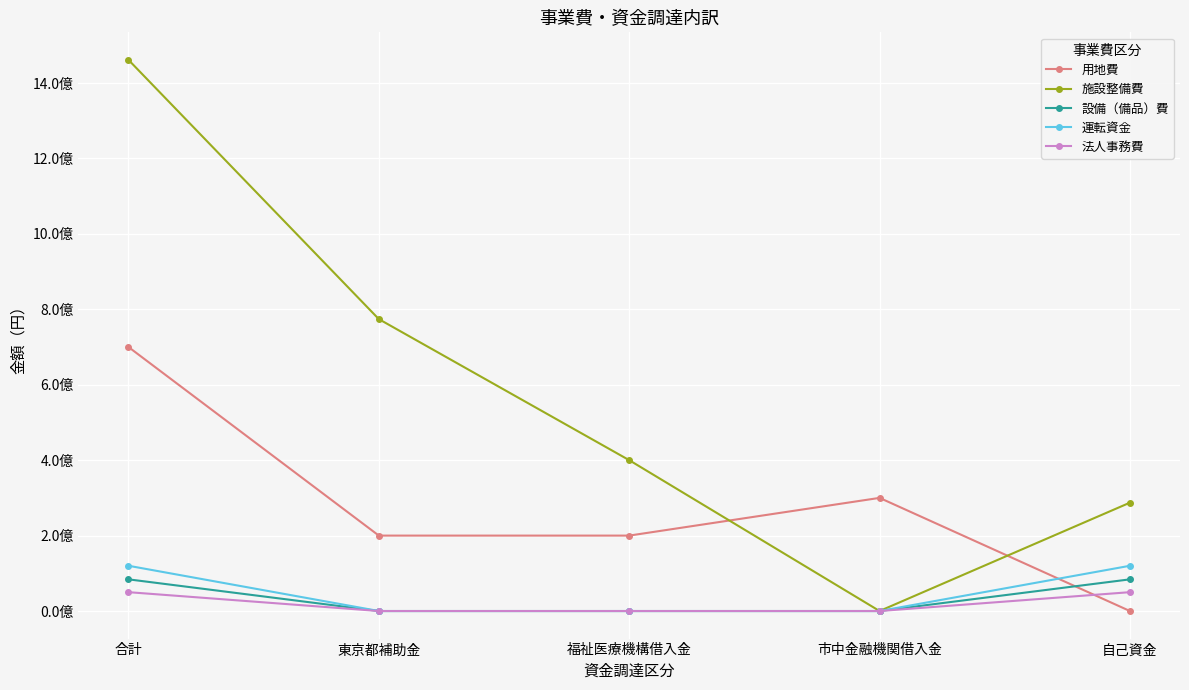

Is this an area chart (filled region under the line)?

No